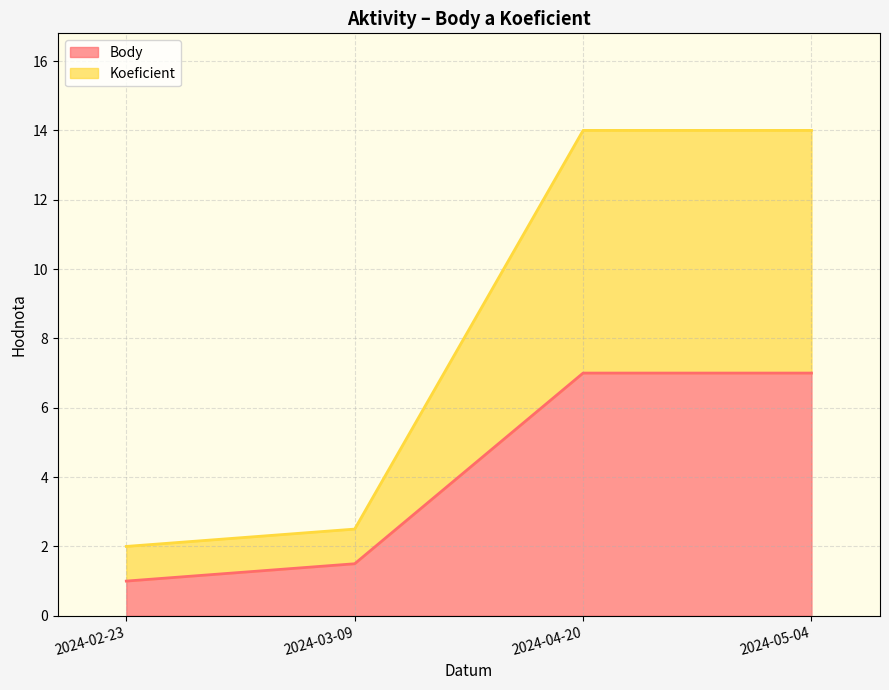

Reading left to right, transcribe the values for Body.

1.0	1.5	7.0	7.0